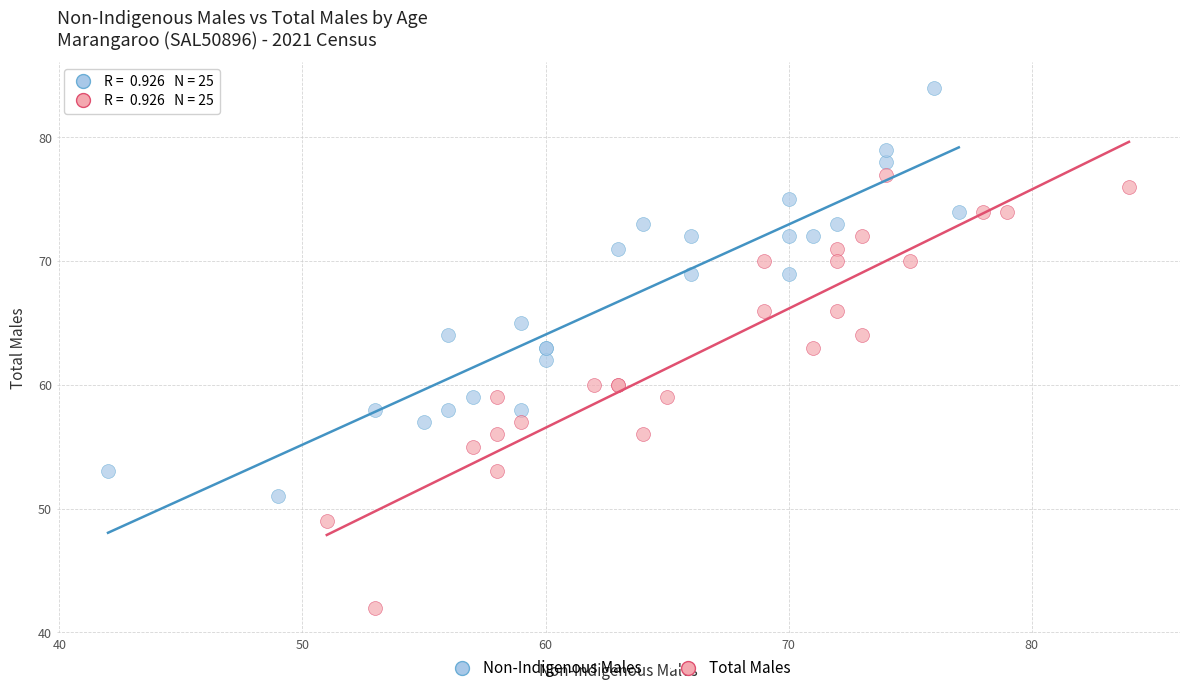

Which series reaches the minimum Y coordinate?

Total Males